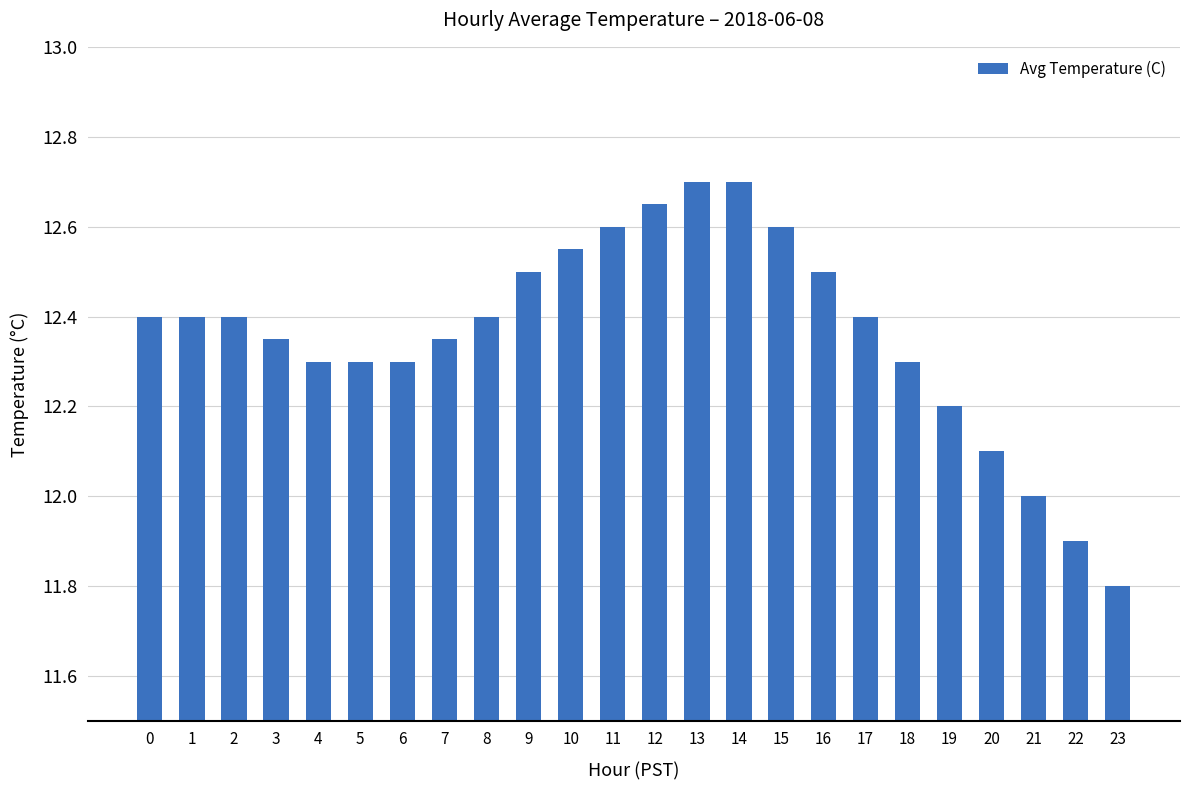

What value does the data have at 16?

12.5